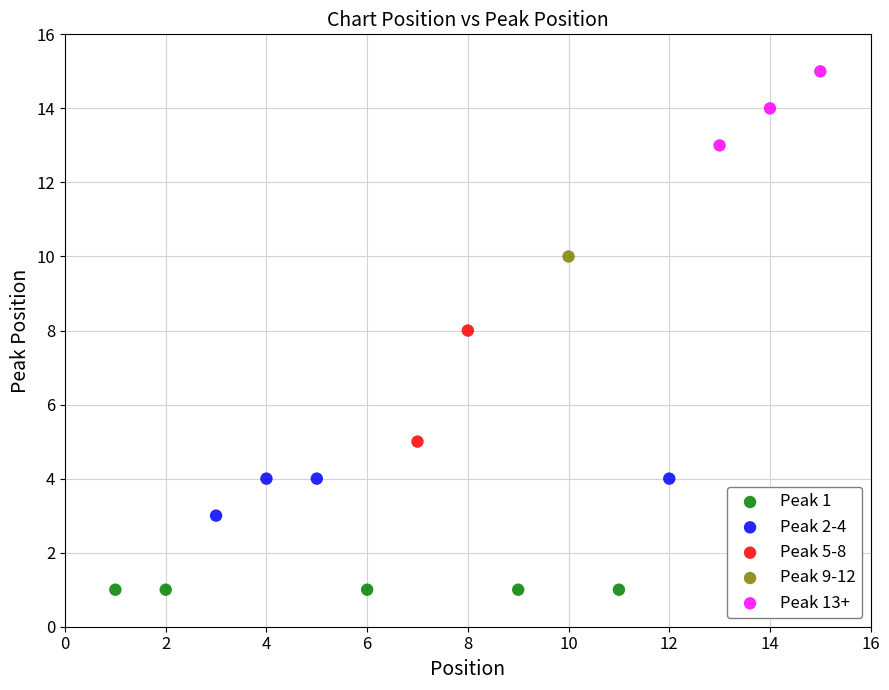

Which series reaches the maximum Y coordinate?

Peak 13+